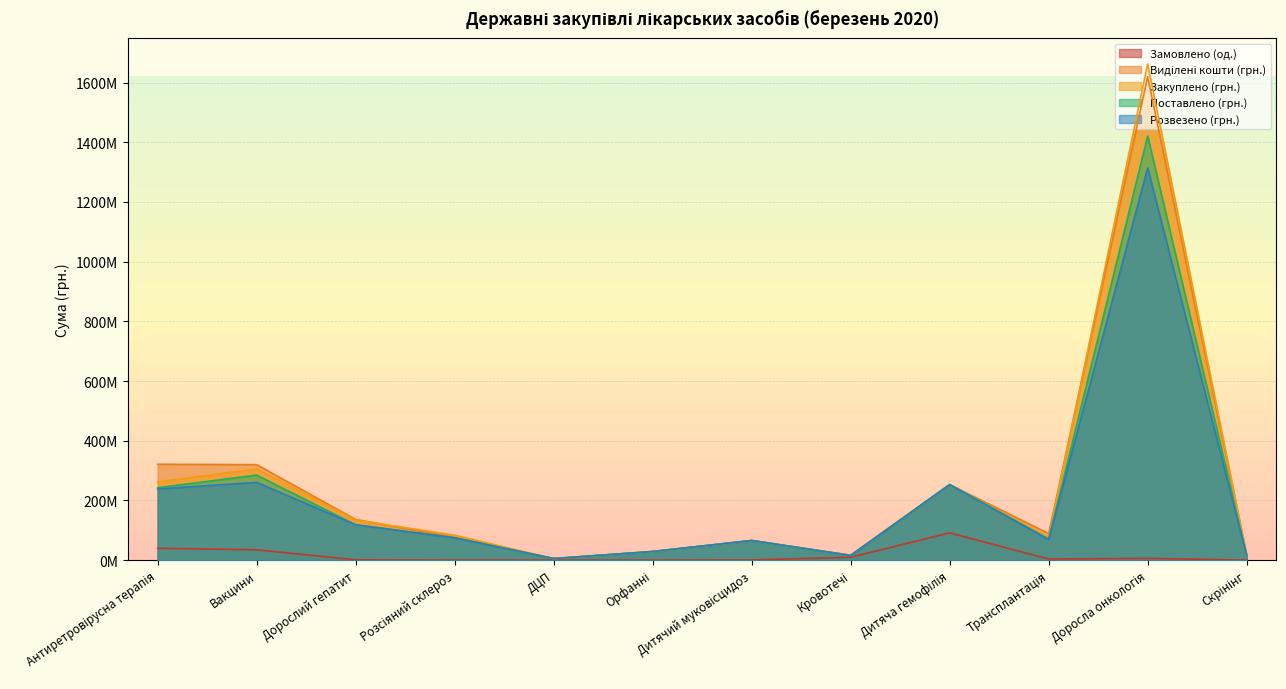

What position from the left is Антиретровірусна терапія?

1